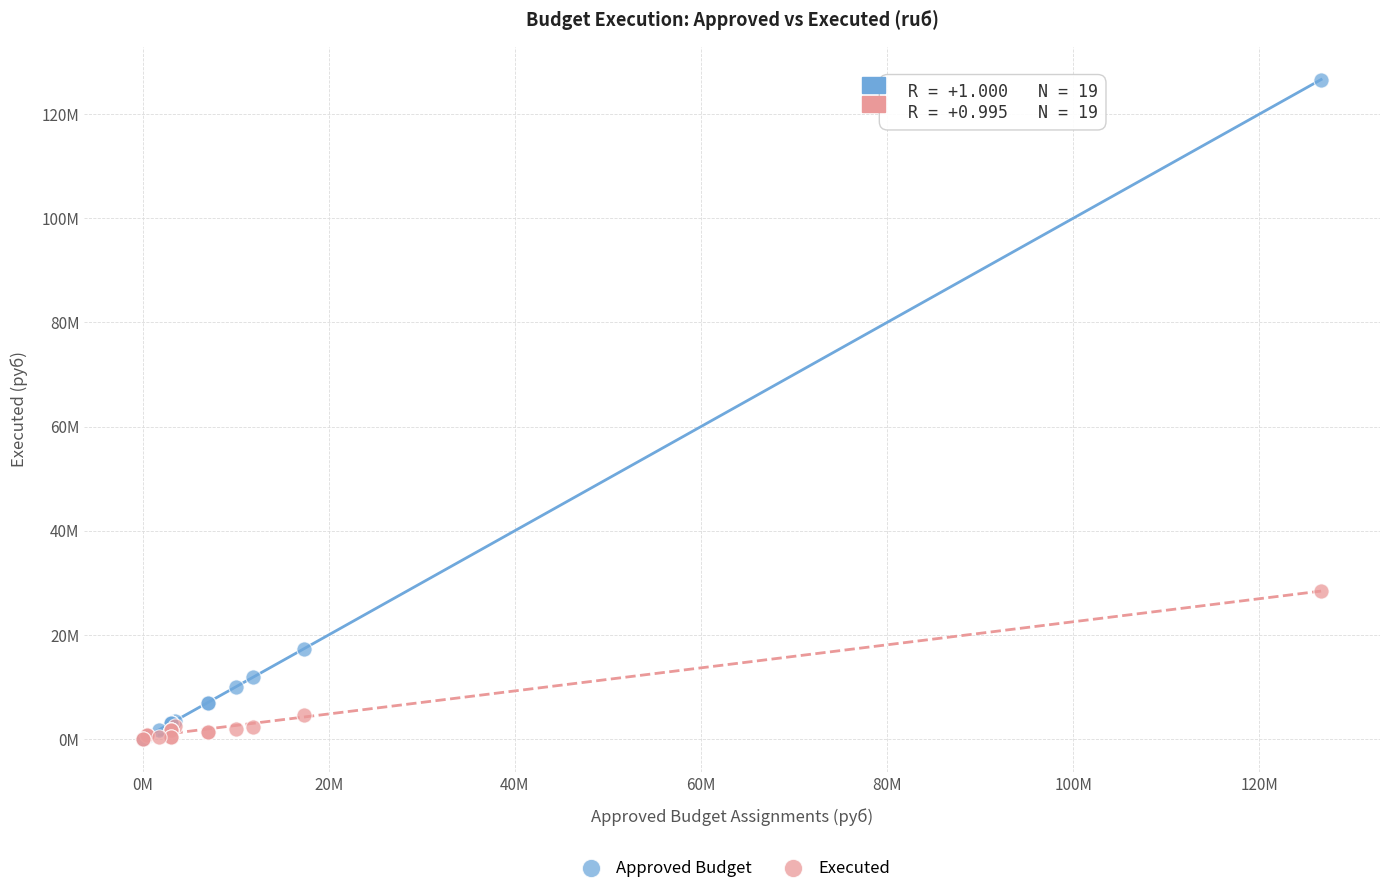

Which series contains the highest Y value?

Approved Budget